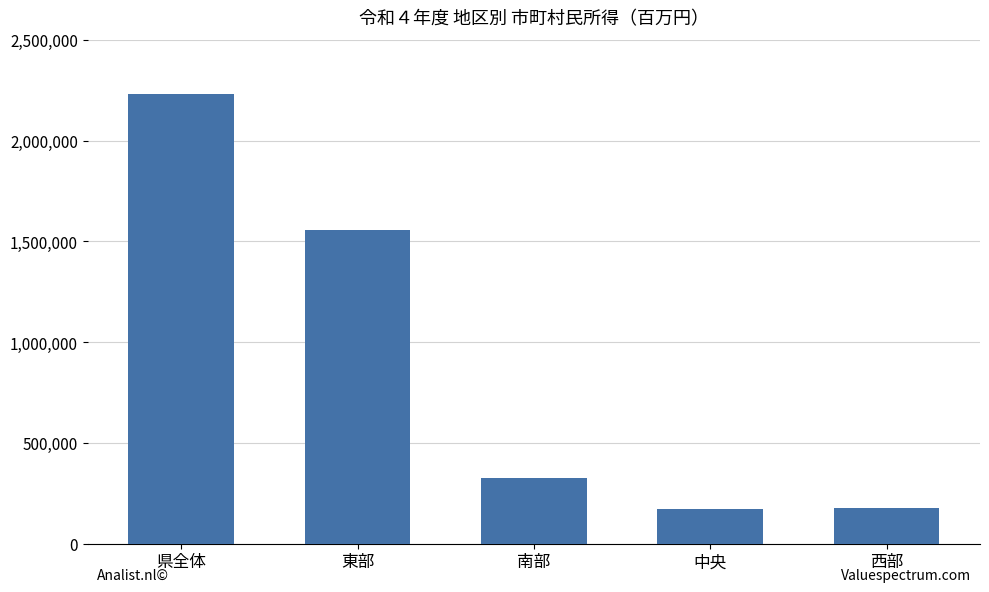

The value at 南部 is 325002. True or false?

True